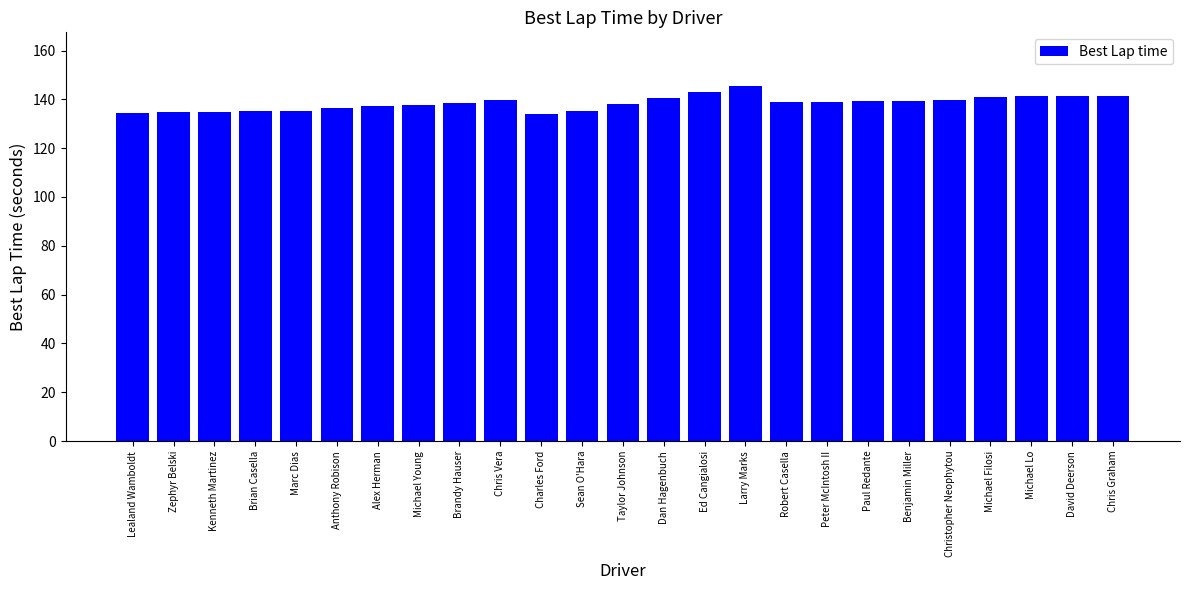

What is the ratio of the value at Charles Ford to the value at Kenneth Martinez?

1.0